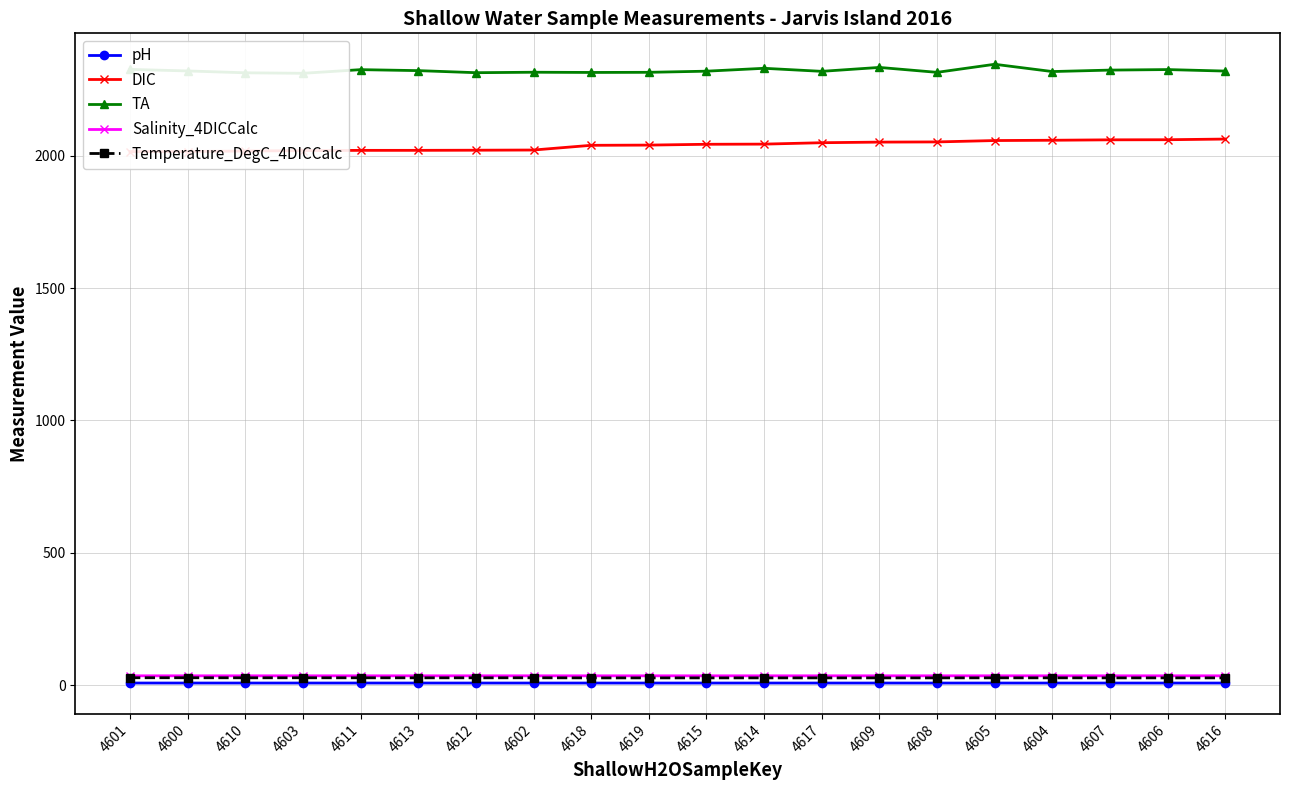

What value does the pH series have at 4609?

8.0